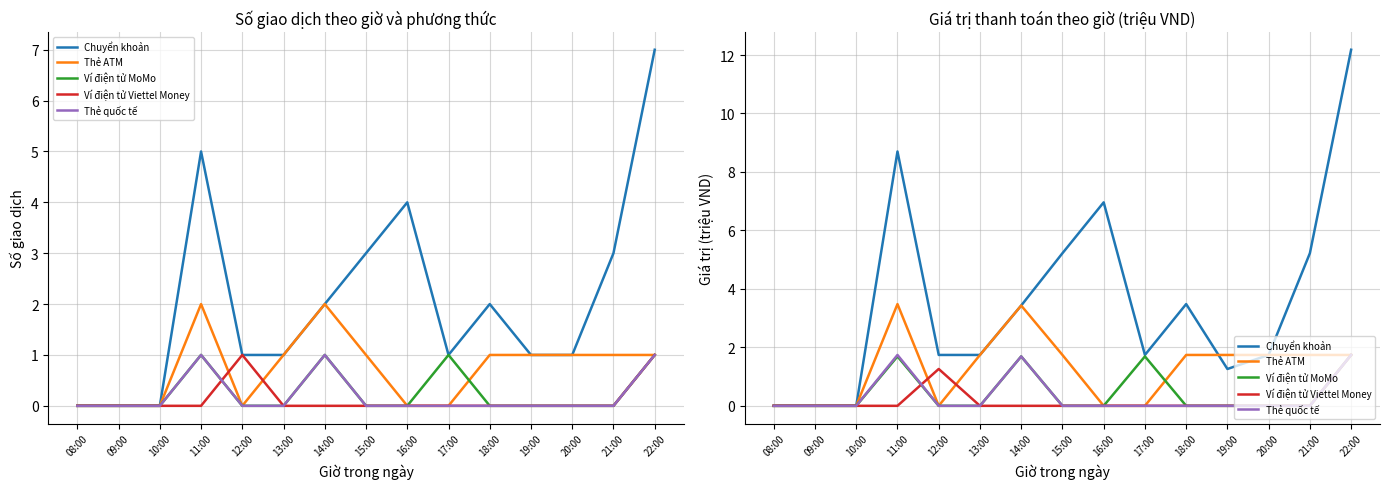

Reading left to right, list all the values displayed in this chart.

Chuyển khoản: 0.0	0.0	0.0	8.7	1.7	1.7	3.4	5.2	7.0	1.7	3.5	1.3	1.7	5.2	12.2
Thẻ ATM: 0.0	0.0	0.0	3.5	0.0	1.7	3.4	1.7	0.0	0.0	1.7	1.7	1.7	1.7	1.7
Ví điện tử MoMo: 0.0	0.0	0.0	1.7	0.0	0.0	1.7	0.0	0.0	1.7	0.0	0.0	0.0	0.0	1.7
Ví điện tử Viettel Money: 0.0	0.0	0.0	0.0	1.3	0.0	0.0	0.0	0.0	0.0	0.0	0.0	0.0	0.0	1.7
Thẻ quốc tế: 0.0	0.0	0.0	1.7	0.0	0.0	1.7	0.0	0.0	0.0	0.0	0.0	0.0	0.0	1.7